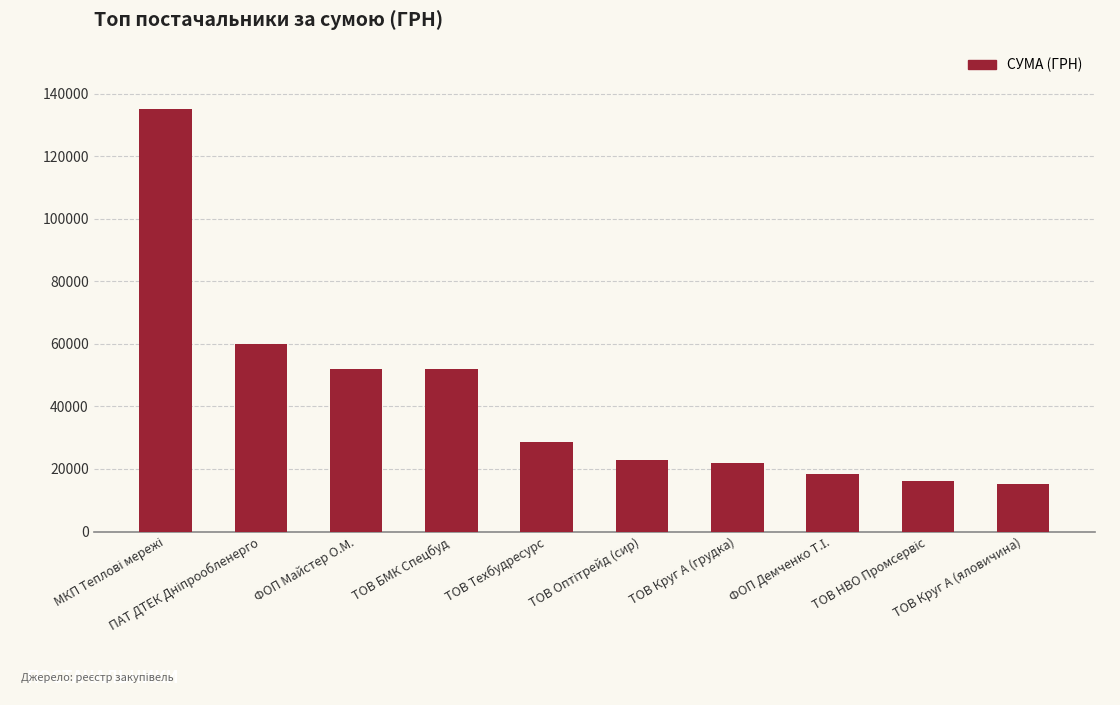

What is the greatest value displayed?

135116.7